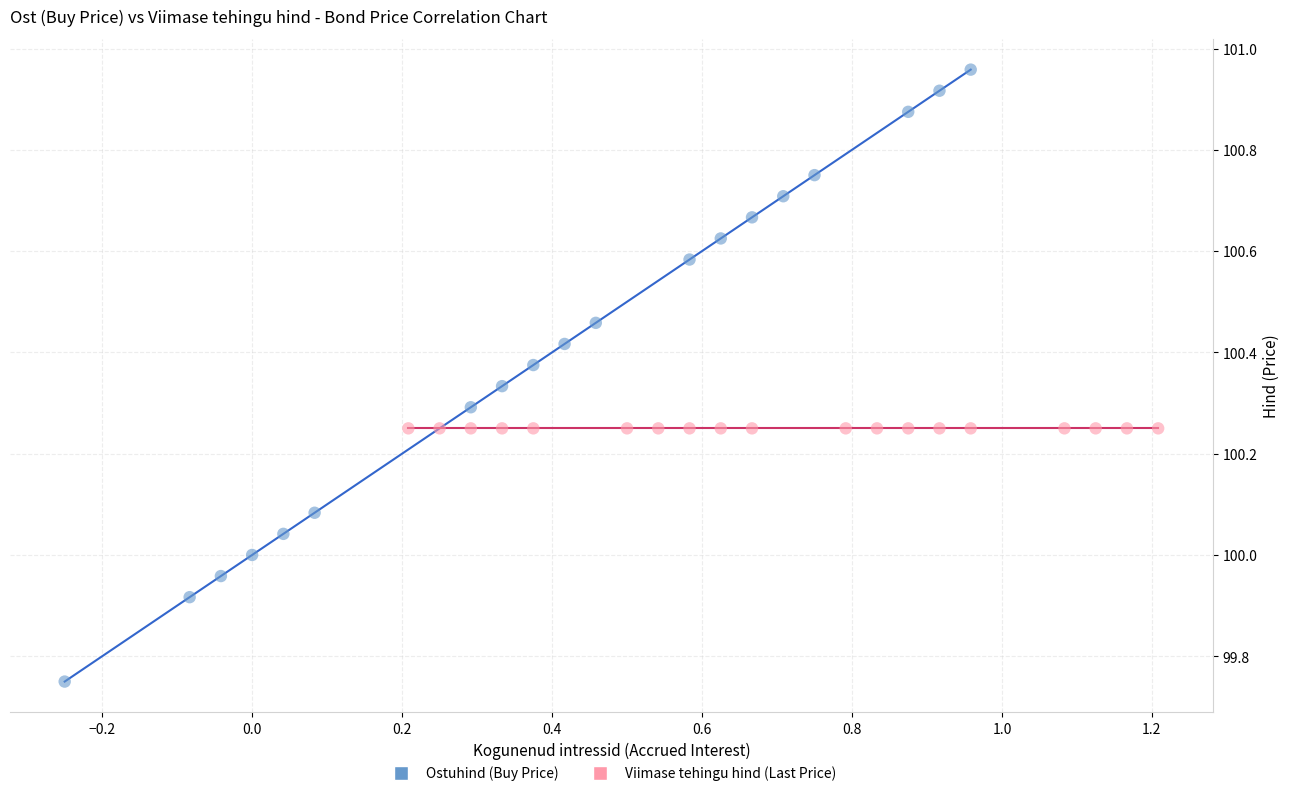

Which series contains the highest Y value?

Ostuhind (Buy Price)